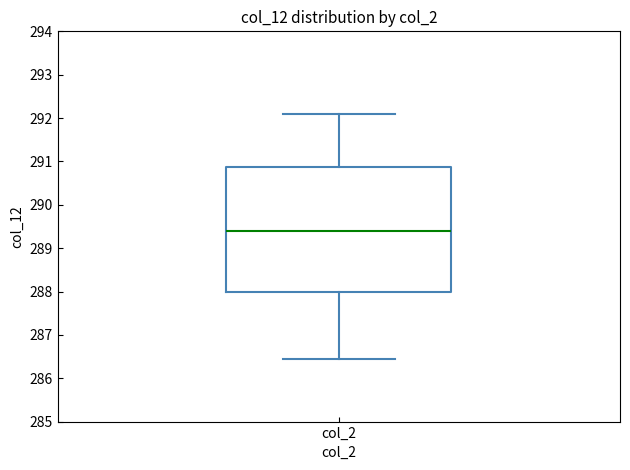

Transcribe this box plot: give where the median line is, the range the box spans, and where the two whiskers end, as read against the y-axis. The values are not printed on the chart, so give them approximately, as read against the axis.

median 289.4, box 288.0 to 290.9, whiskers 286.5 to 292.1